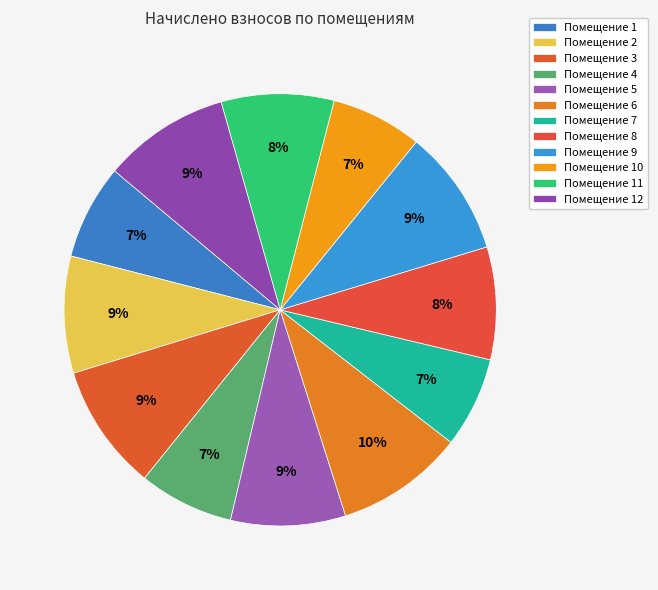

To the nearest percent, what is the difference between the largest and smallest slice percentages?

3%